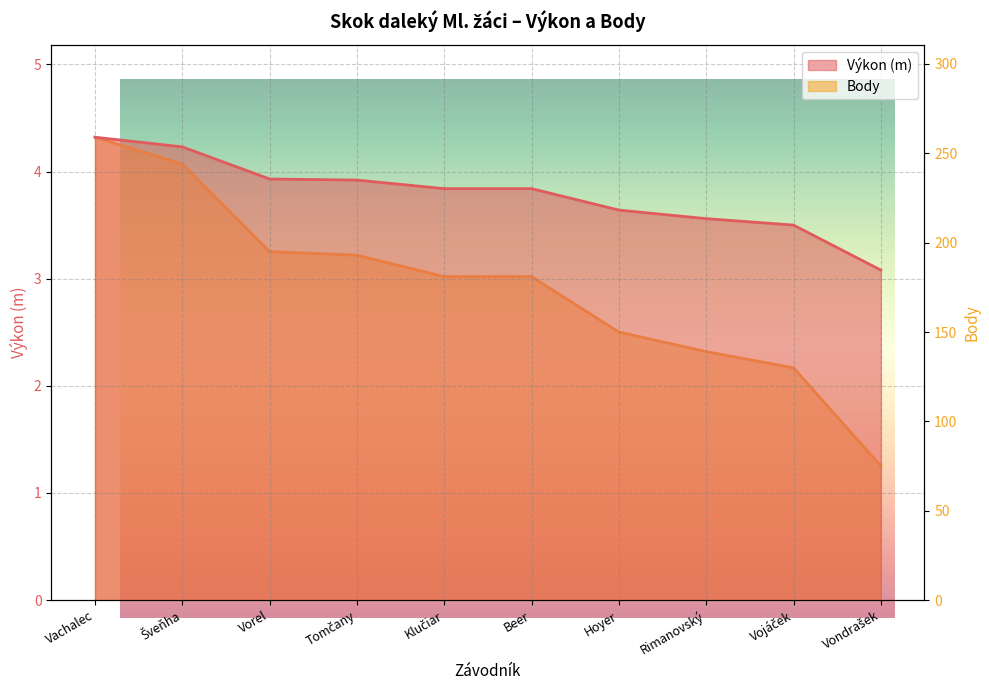

Rank the series by their maximum value, from highest to lowest.

Body, Výkon